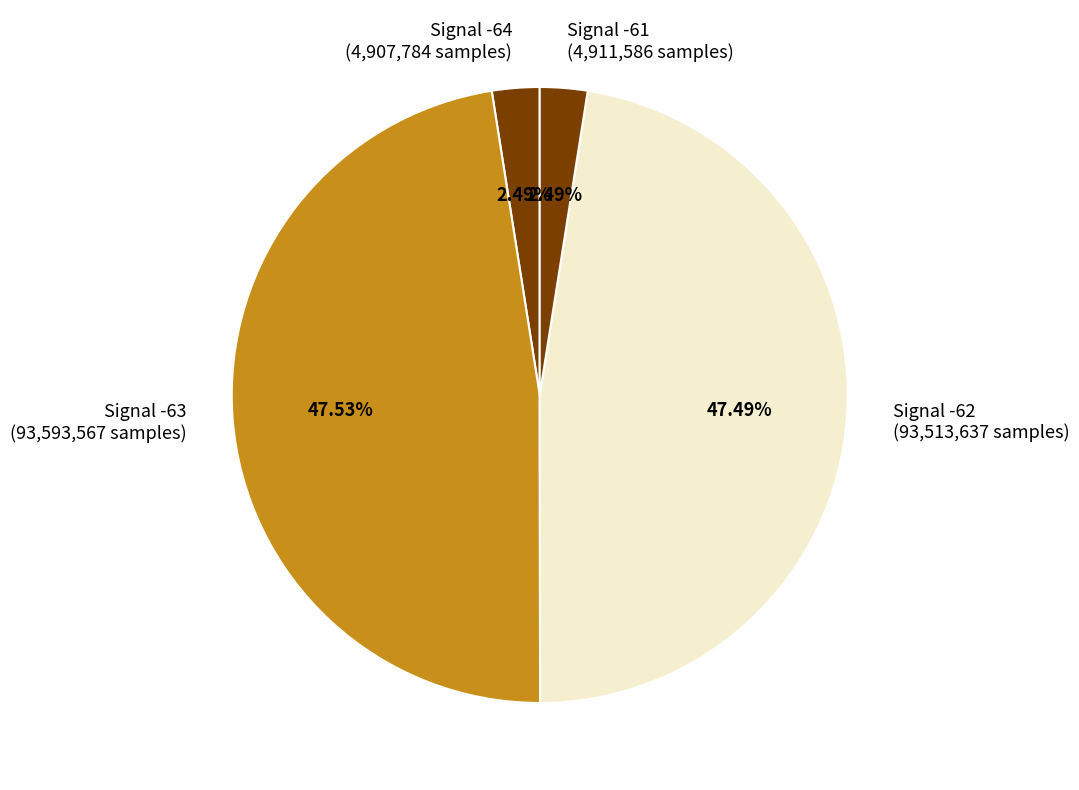

Is there a majority slice in this chart?

No